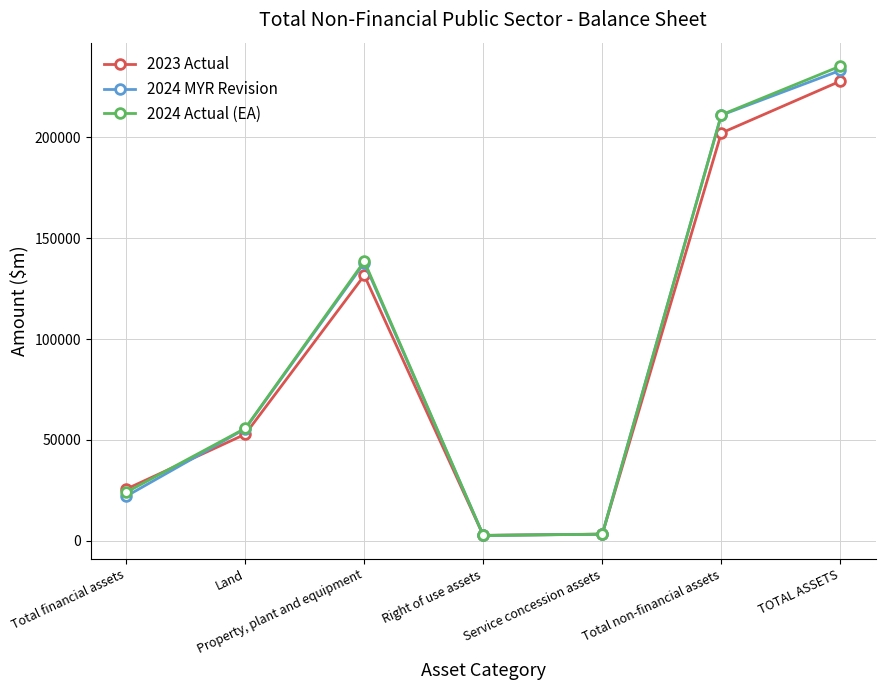

What is the total value across all series at Land?

164244